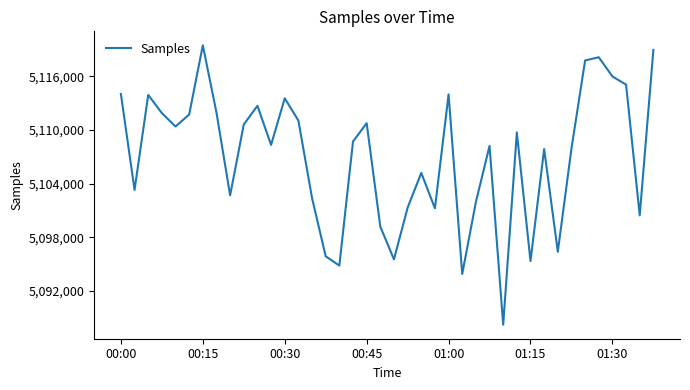

What is the difference between the maximum and minimum values?

31259